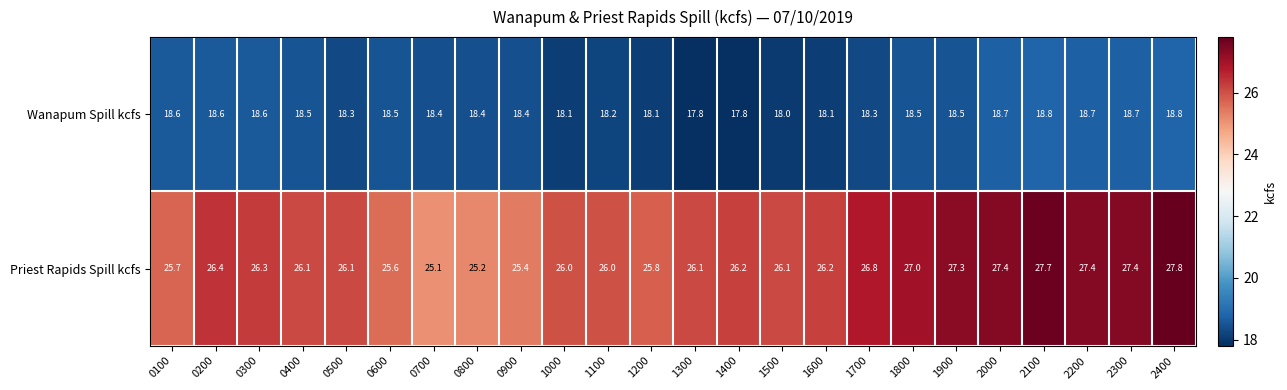

At 1800, list the series in order from largest to smallest.

Priest Rapids Spill kcfs, Wanapum Spill kcfs